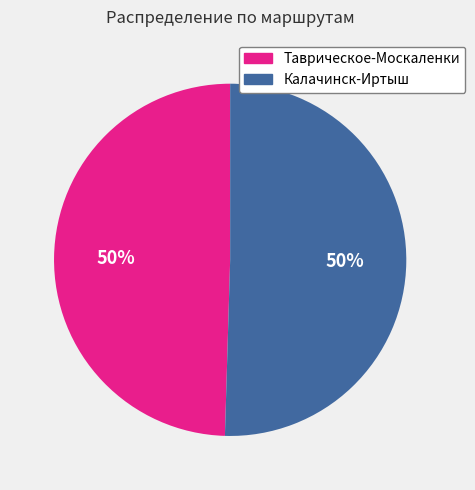

The Калачинск-Иртыш slice represents 62% of the pie. True or false?

False